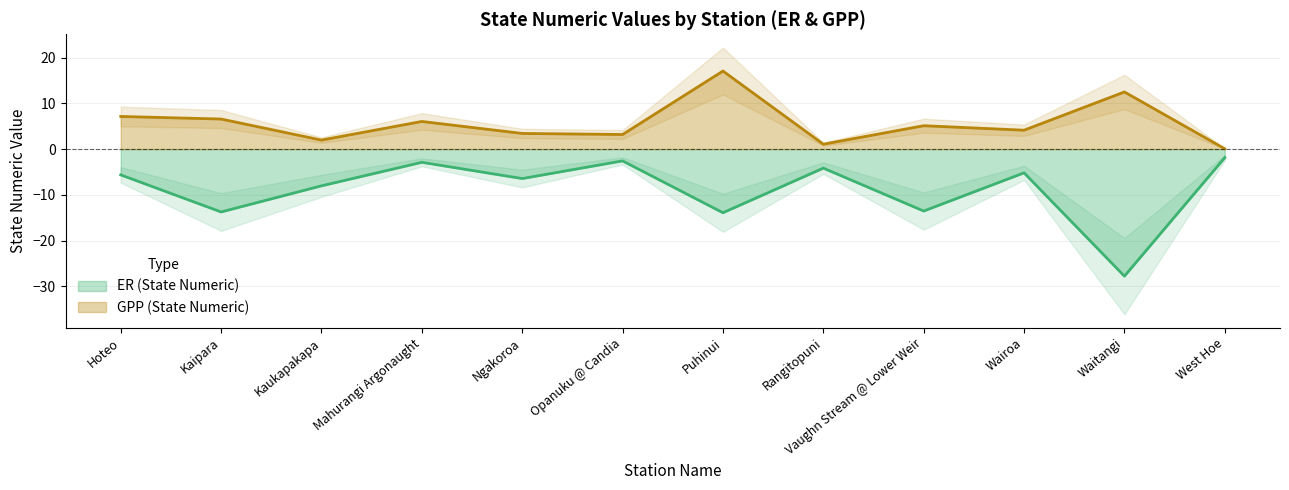

At how many categories does at least one series exceed 8?

2